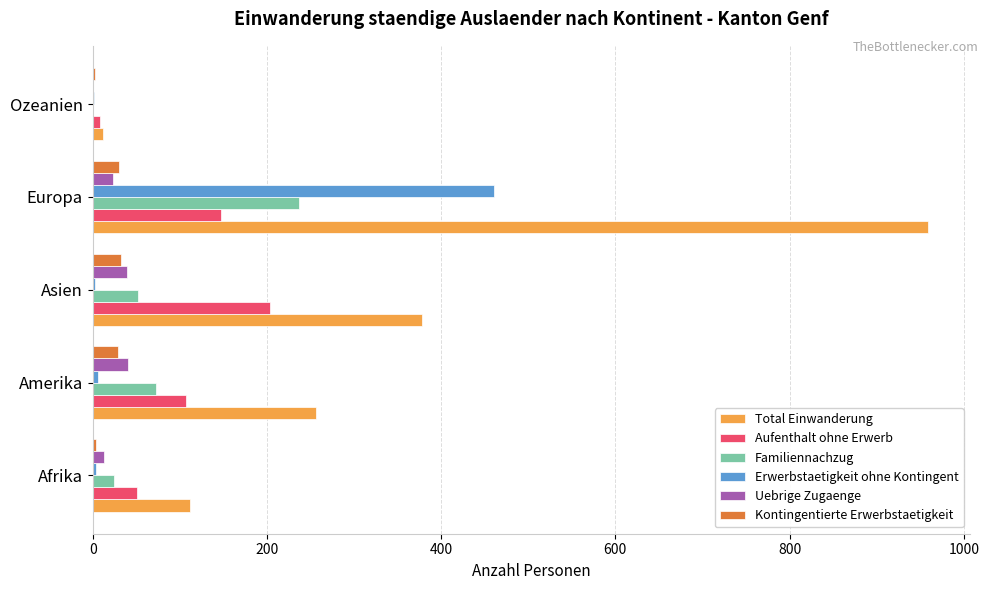

What is the sum of all Uebrige Zugaenge values?

115